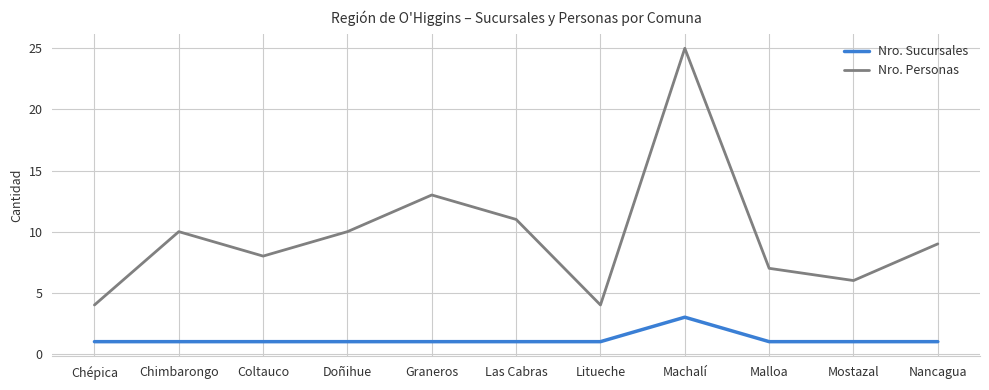

Which series changed the most between Graneros and Litueche?

Nro. Personas